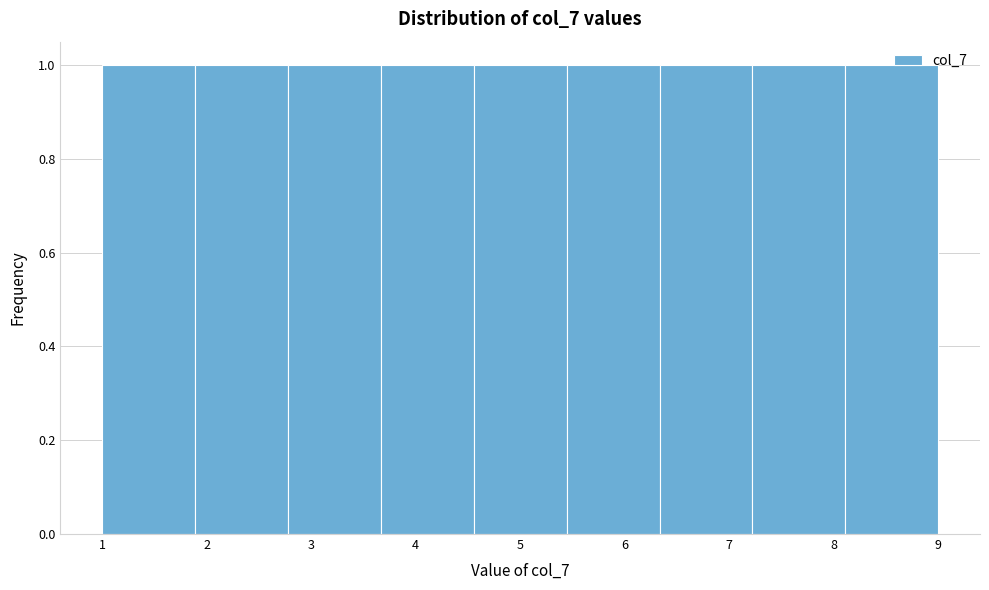

Reading left to right, transcribe this chart: for each bar, give the range it covers on the x-axis and its height. Neither the bar edges nor the heights are printed on the chart, so give them approximately, as read against the axes.

1.0 to 1.9: 1
1.9 to 2.8: 1
2.8 to 3.7: 1
3.7 to 4.6: 1
4.6 to 5.4: 1
5.4 to 6.3: 1
6.3 to 7.2: 1
7.2 to 8.1: 1
8.1 to 9.0: 1